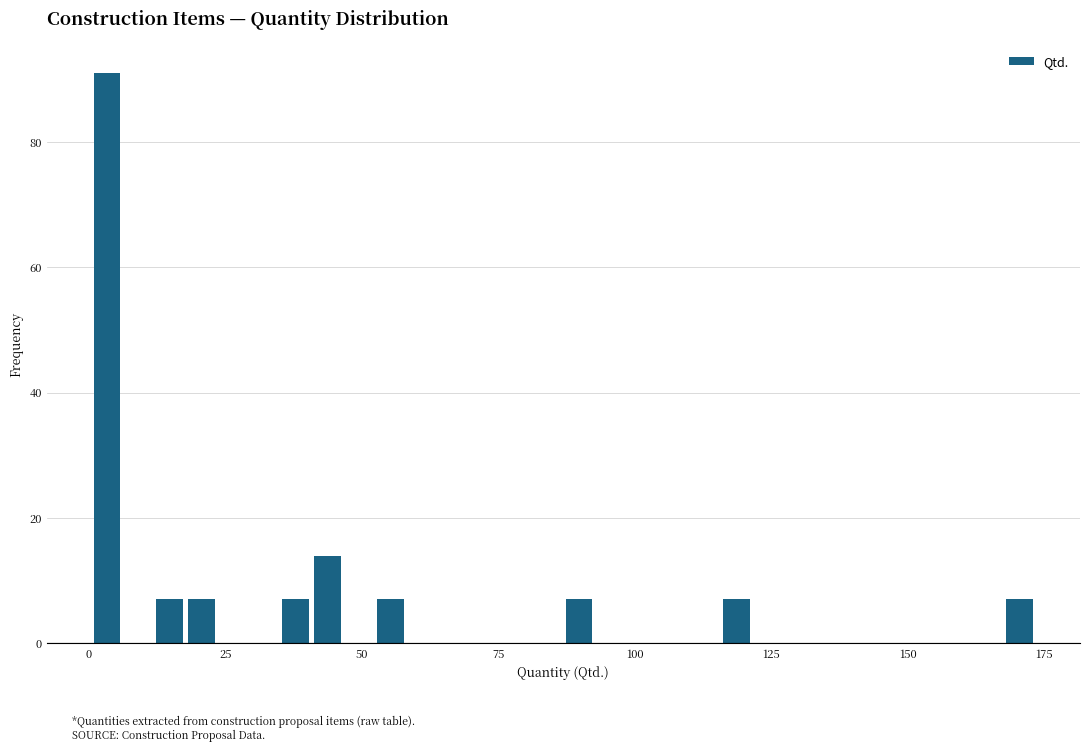

Around what value on the x-axis is the tallest bar? Give the approximate position of its centre, as read against the axis.

5